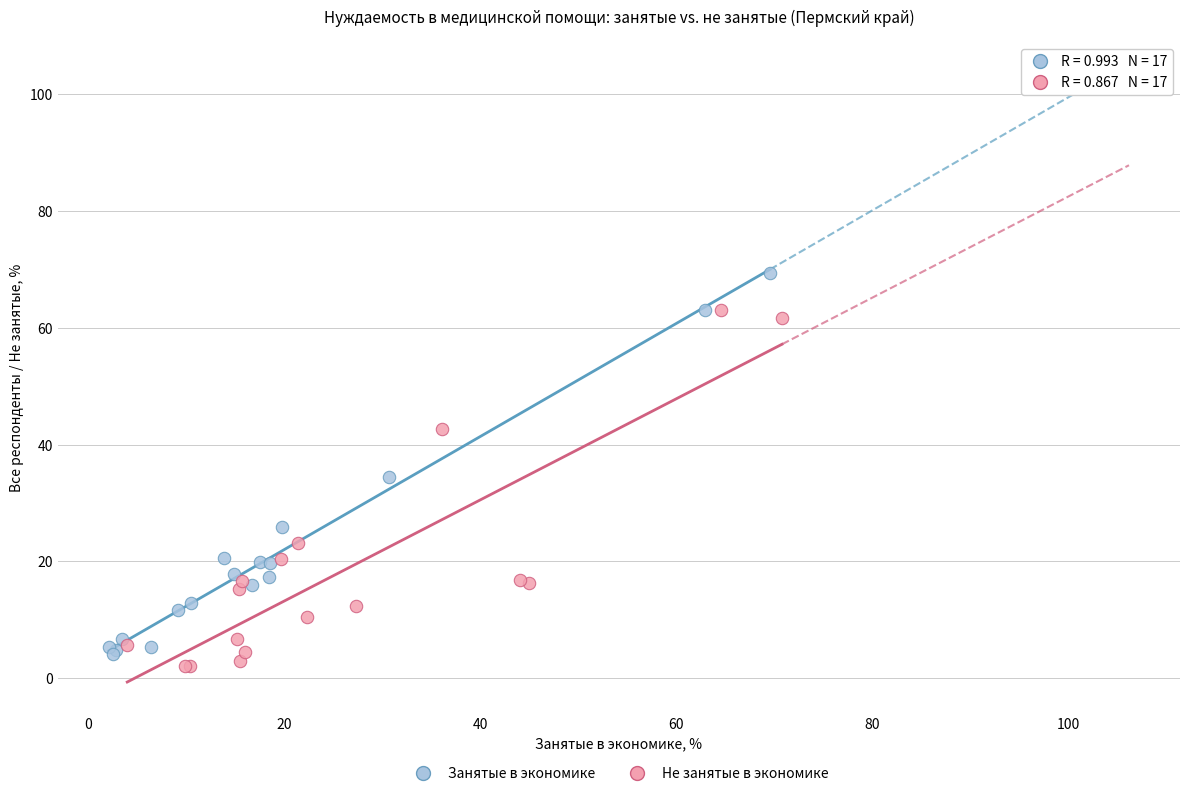

Which series contains the highest Y value?

Занятые в экономике